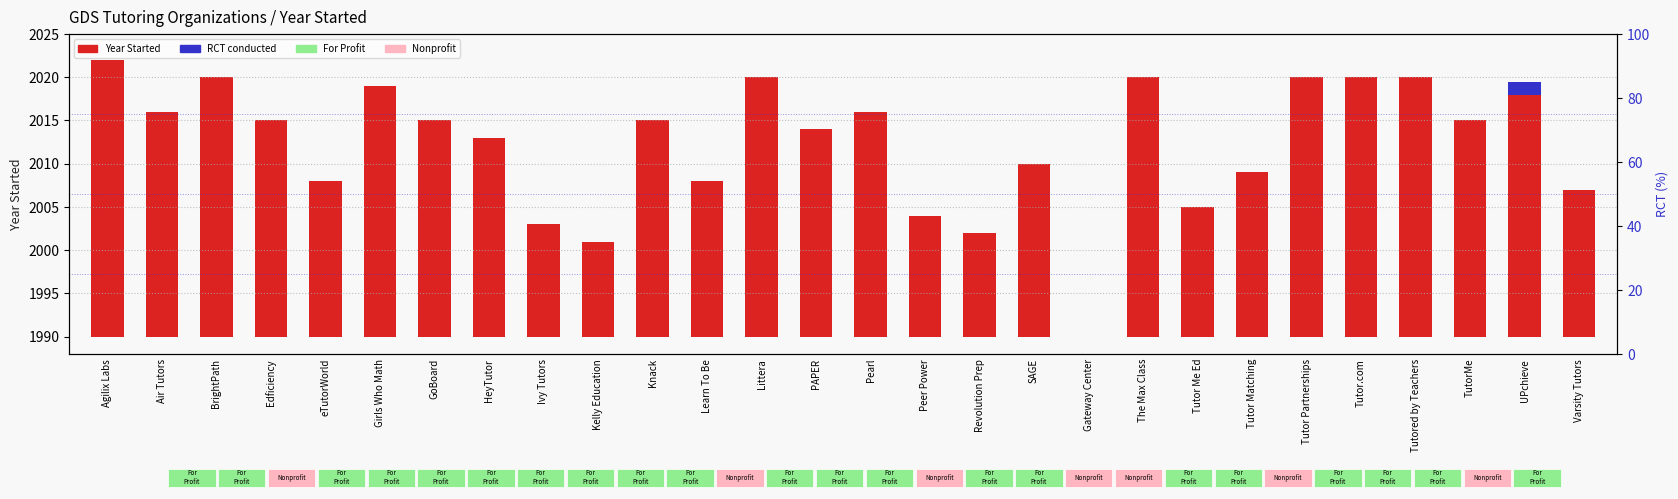

Which series has the largest total across all categories?

Year Started